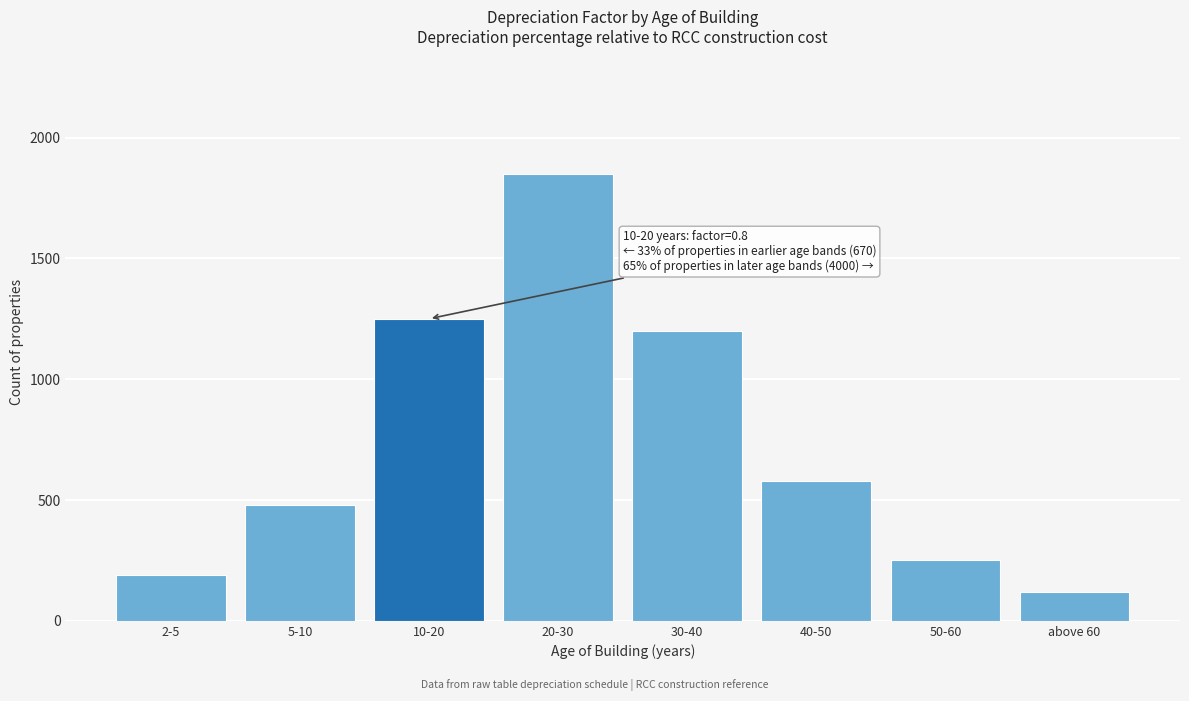

Reading left to right, extract all data points from this chart.

2-5=190	5-10=480	10-20=1250	20-30=1850	30-40=1200	40-50=580	50-60=250	above 60=120